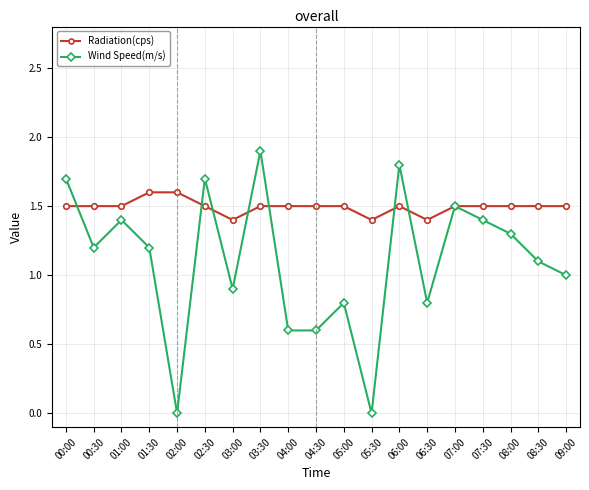

Count the number of categories in the chart.

19